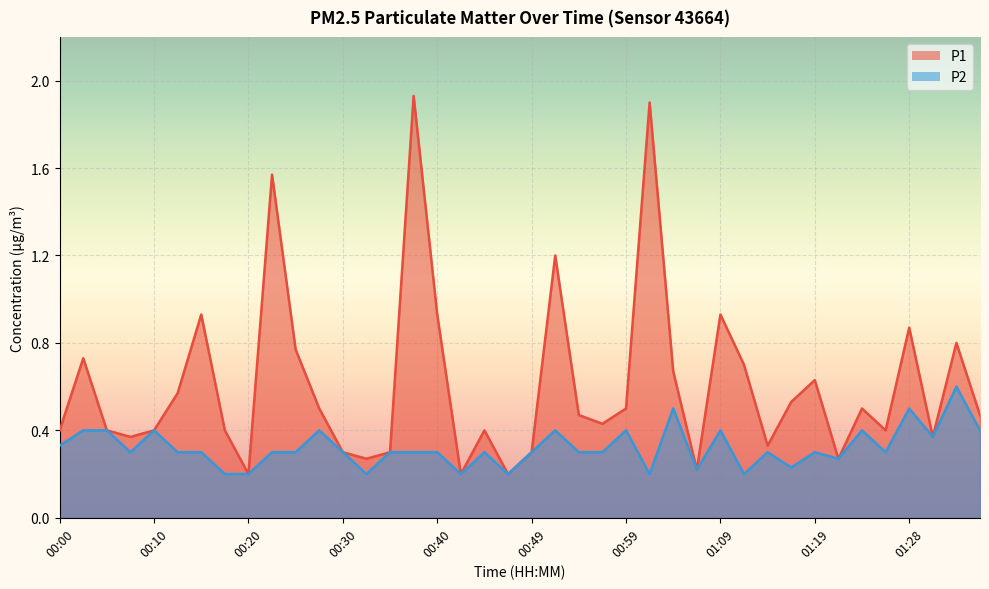

What is the label of the 24th point from the right?

00:40